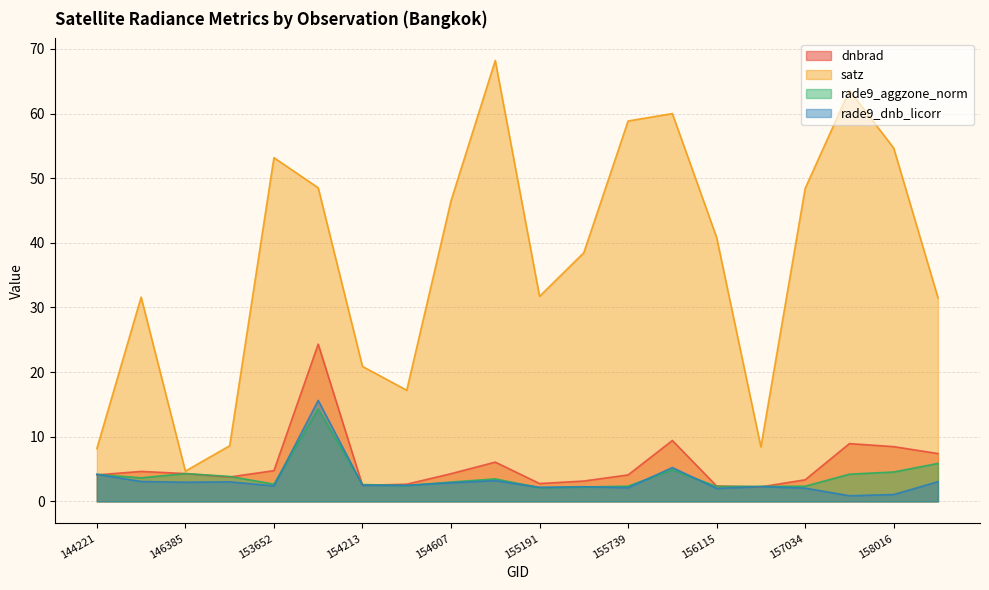

Where does the dnbrad series first go above 4?

144221